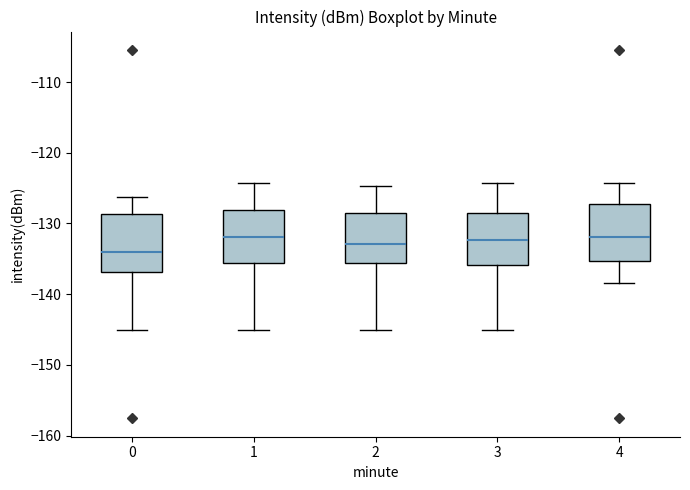

Reading left to right, read every box against the y-axis: the position of its median line, the range the box covers, and the ends of its whiskers. The values are not printed on the chart, so give them approximately, as read against the axis.

0: median -134, box -137 to -129, whiskers -145 to -126
1: median -132, box -136 to -128, whiskers -145 to -124
2: median -133, box -136 to -128, whiskers -145 to -125
3: median -132, box -136 to -128, whiskers -145 to -124
4: median -132, box -135 to -127, whiskers -138 to -124